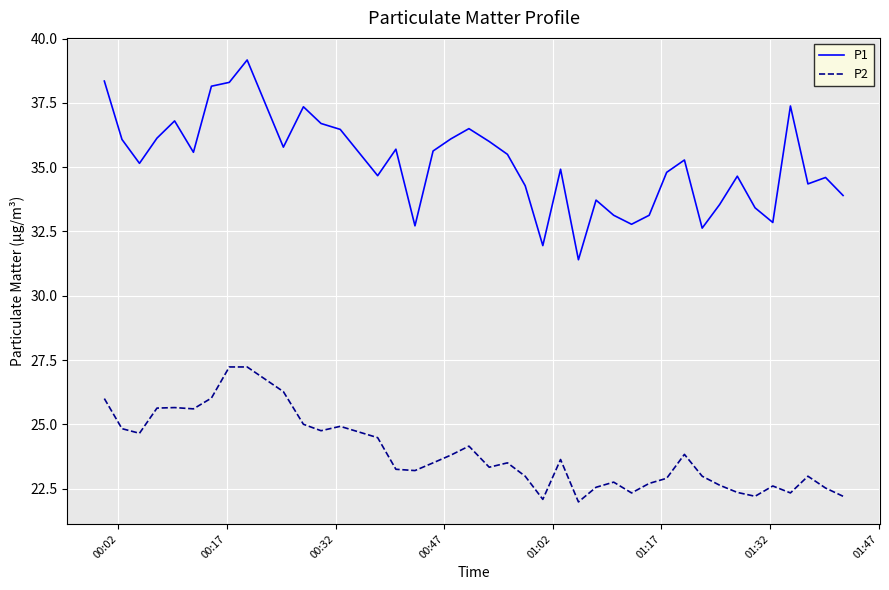

Which series has the largest total across all categories?

P1